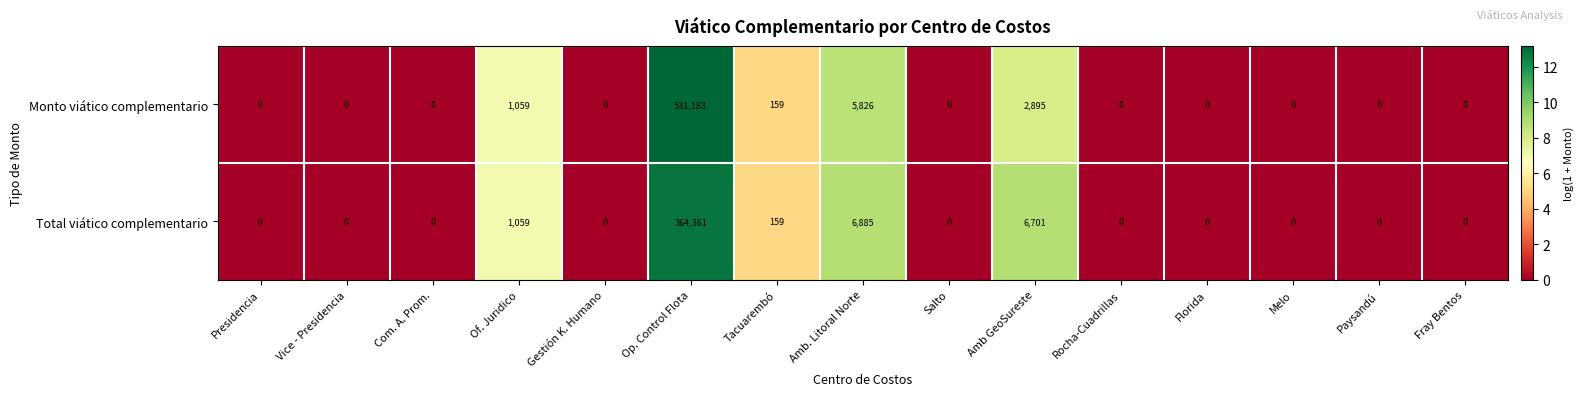

List the series in order of their overall mean, lowest first.

Total viático complementario, Monto viático complementario